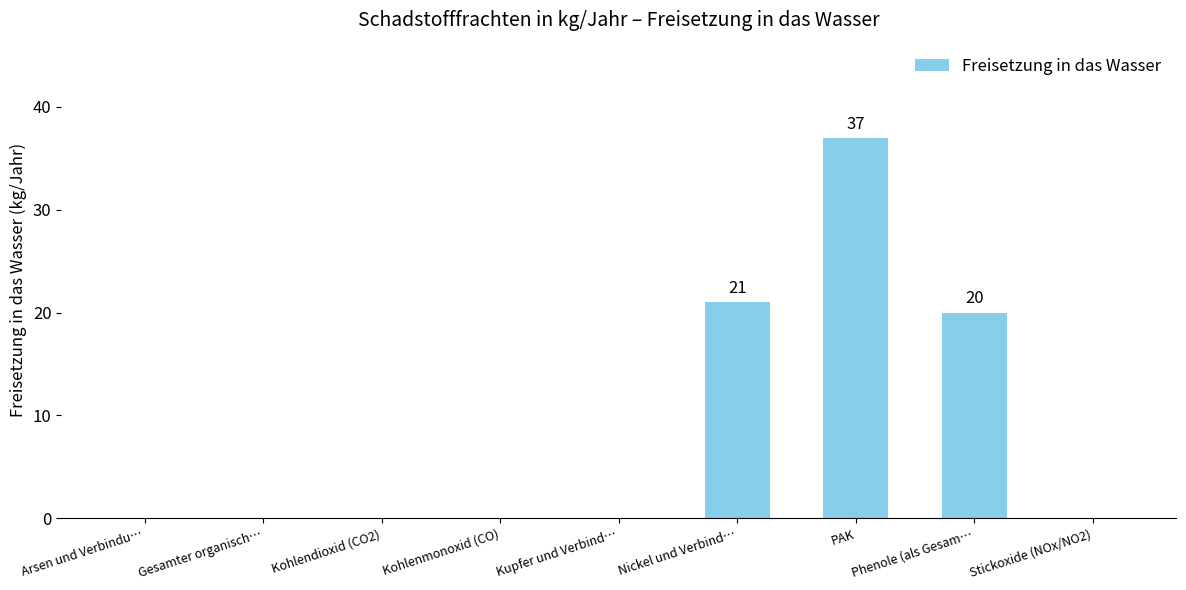

How many data points does each series have?

9